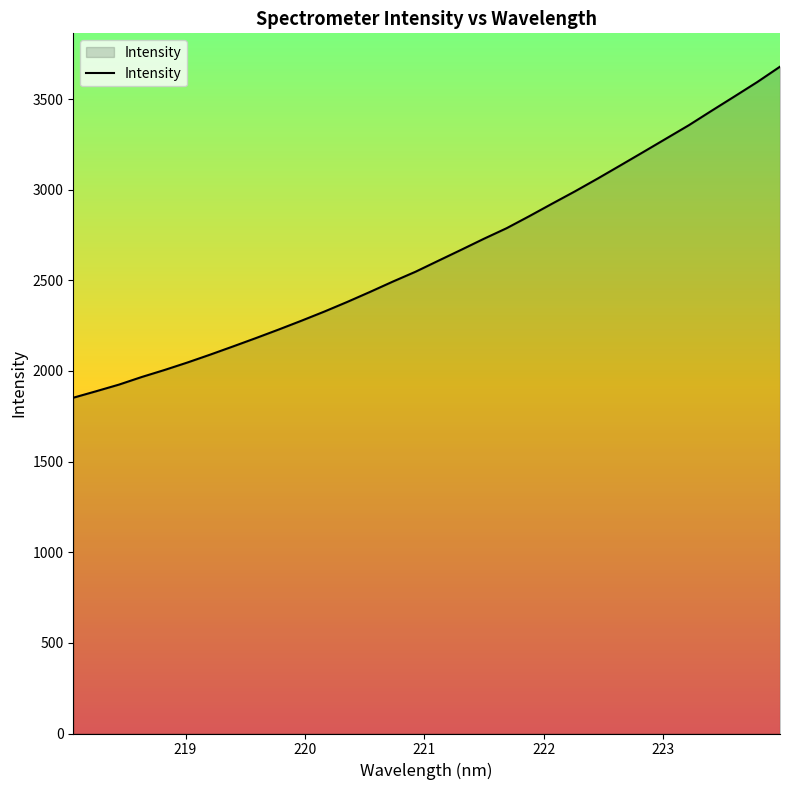

How many categories are shown in the chart?

32